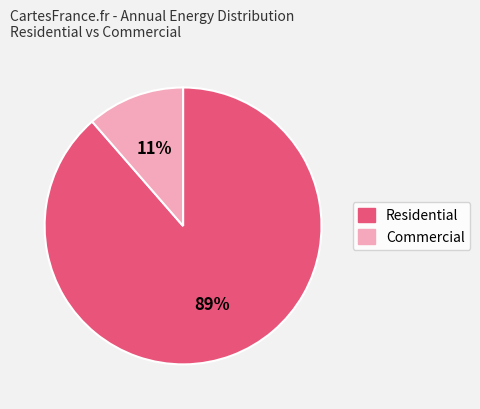

Is there any slice that represents more than half of the pie?

Yes